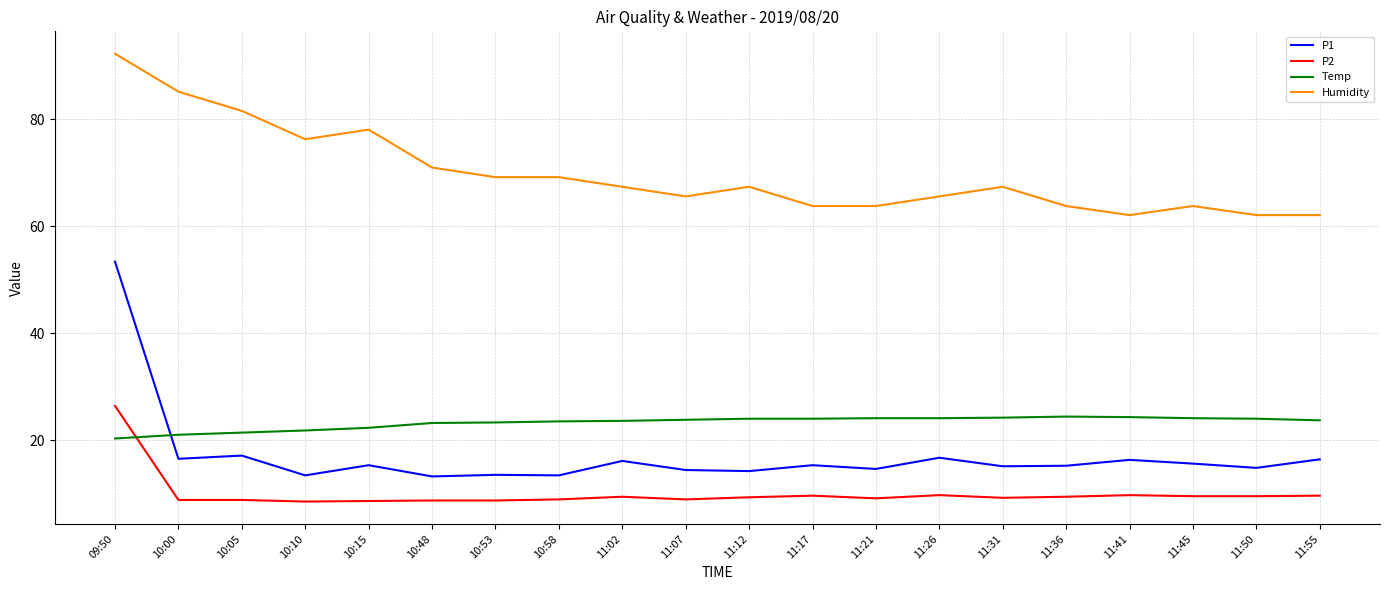

What is the minimum value shown in the chart?

8.5